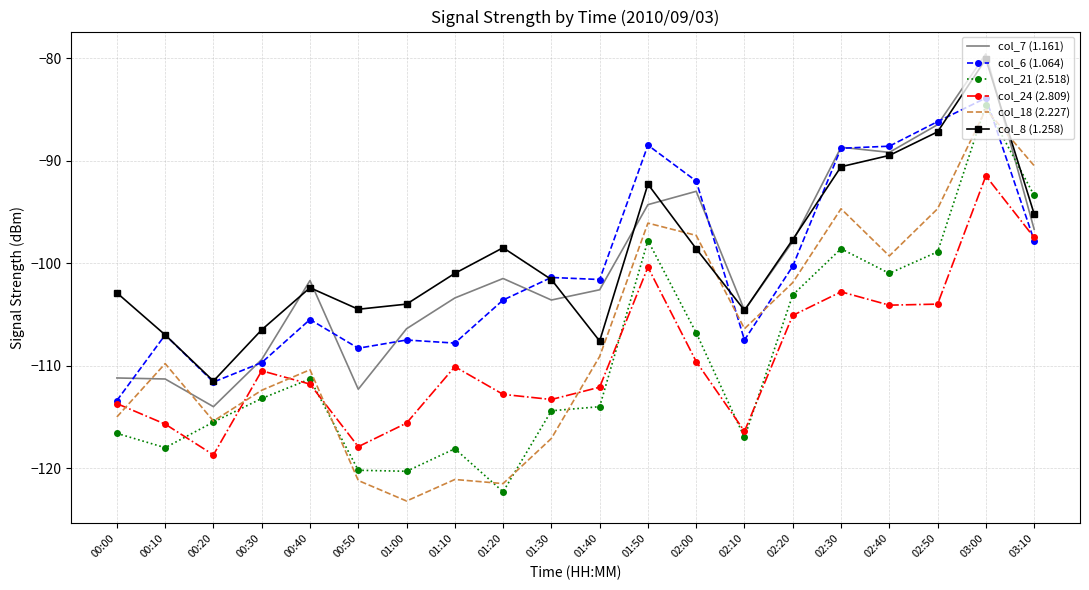

What position from the left is 01:30?

10